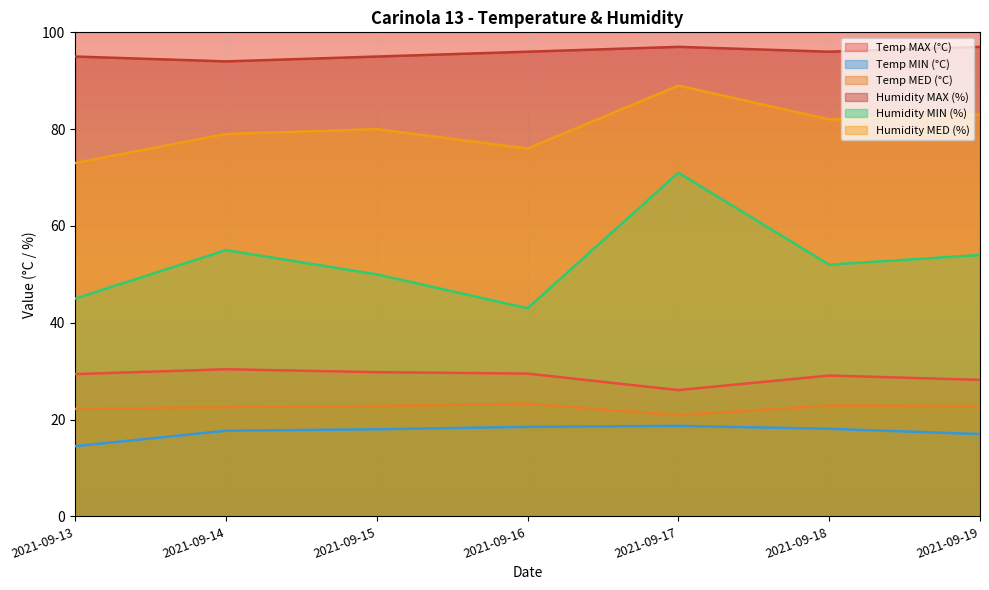

At how many categories does at least one series exceed 33?

7